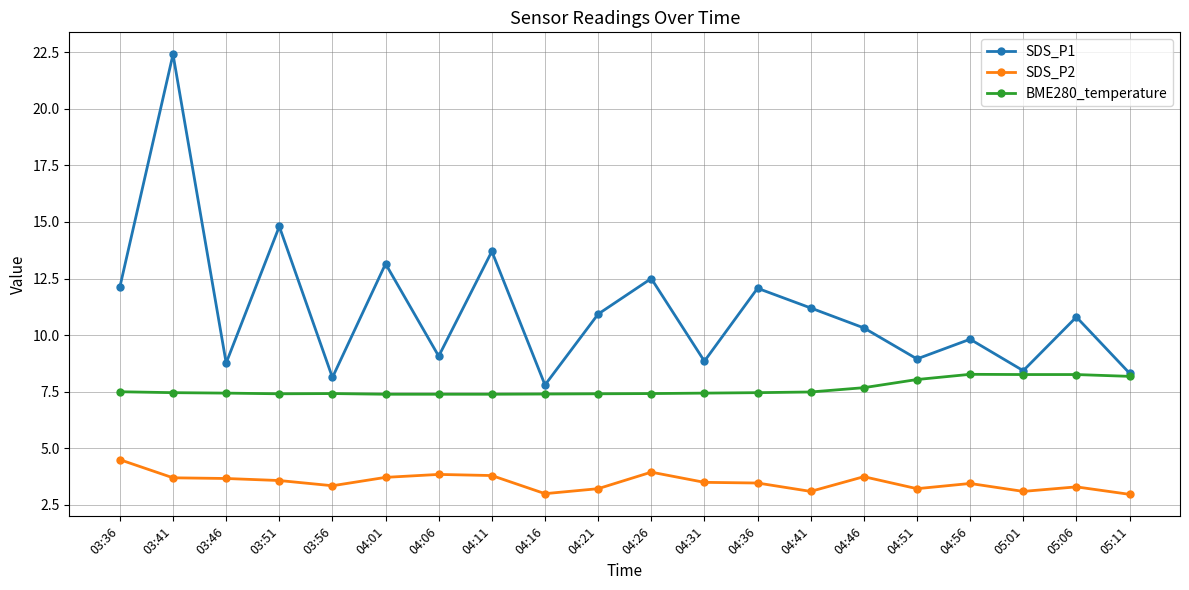

How many data points does each series have?

20